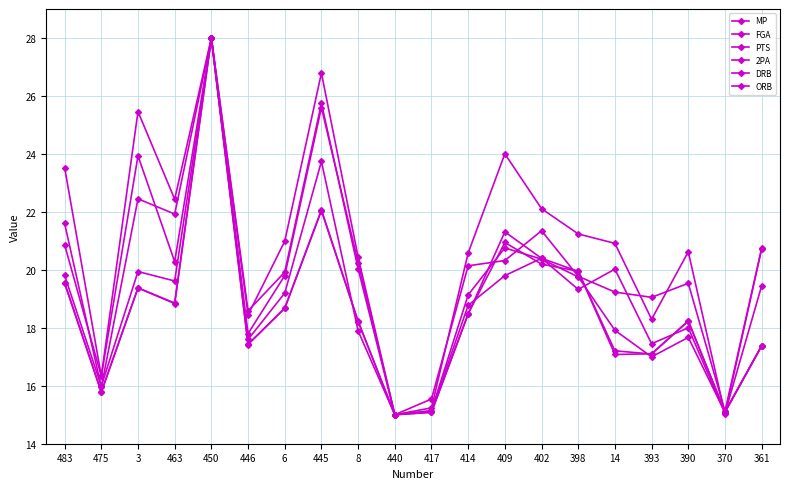

How many lines are shown in the chart?

6